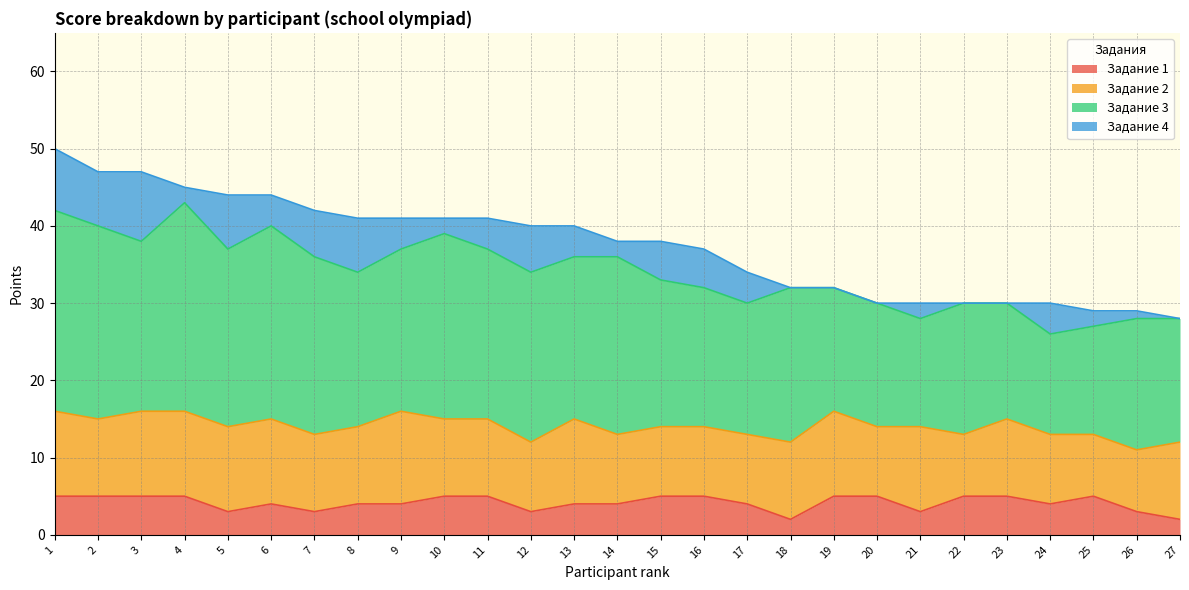

At 9, list the series in order from largest to smallest.

Задание 3, Задание 2, Задание 1, Задание 4